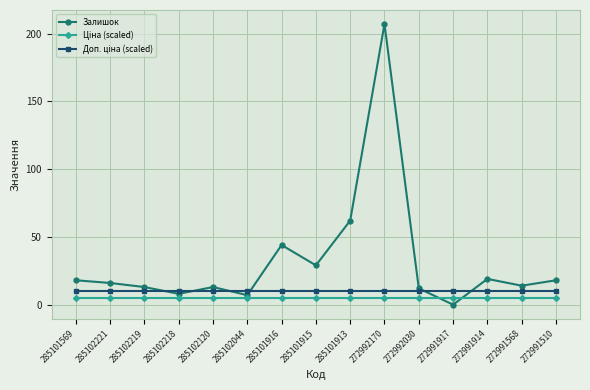

Is it true that Залишок equals 16 at 285102221?

True